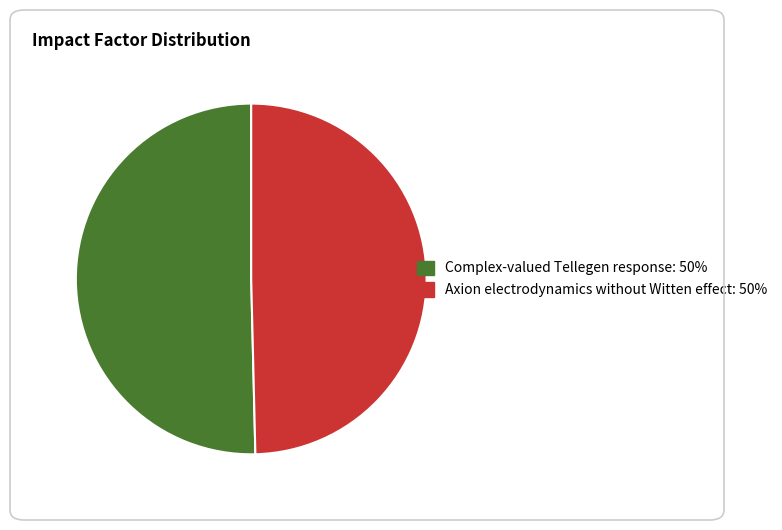

Rank the categories by value from lowest to highest.

Axion electrodynamics without Witten effect, Complex-valued Tellegen response